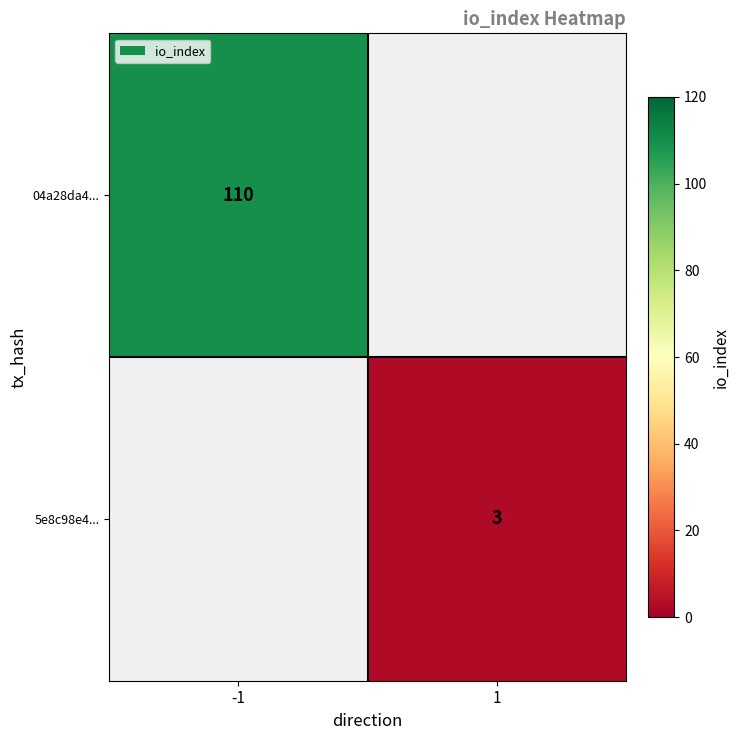

True or false: 5e8c98e4... has a value of 3 at 1.

True